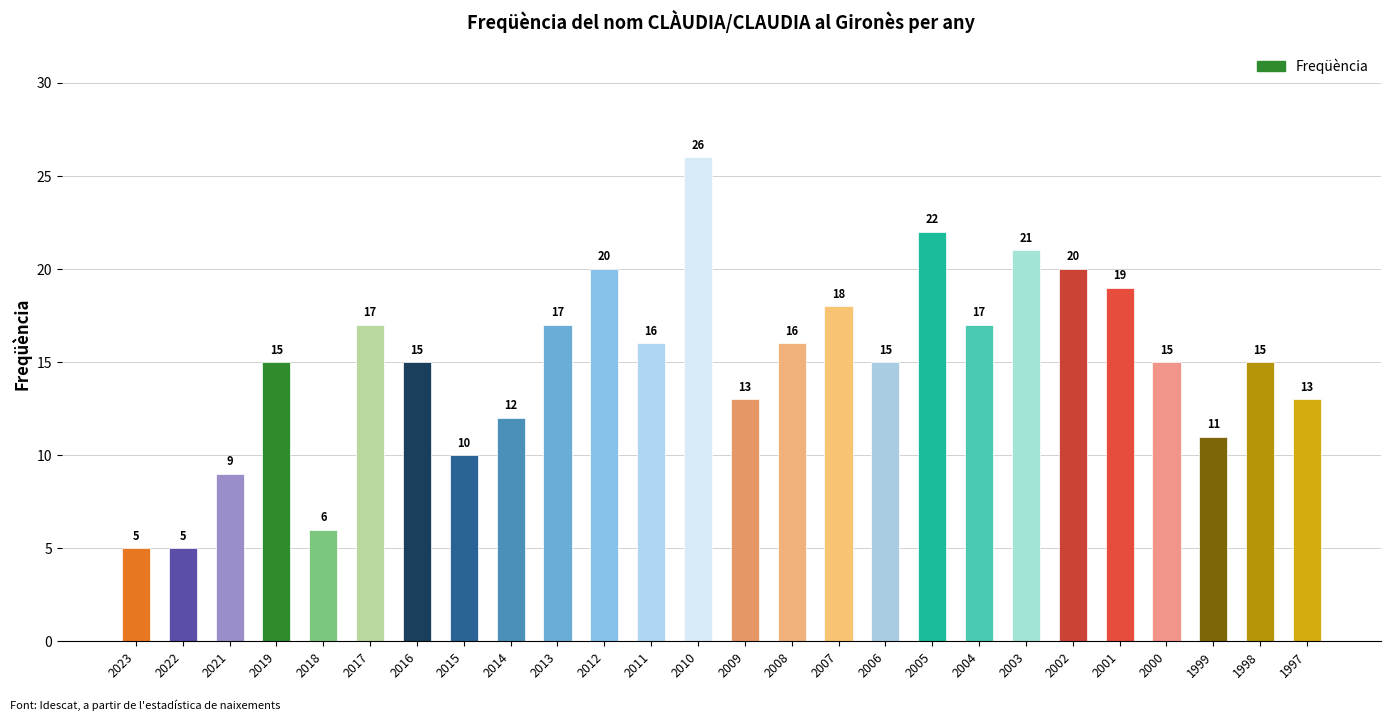

What is the ratio of the value at 1999 to the value at 2009?

0.8